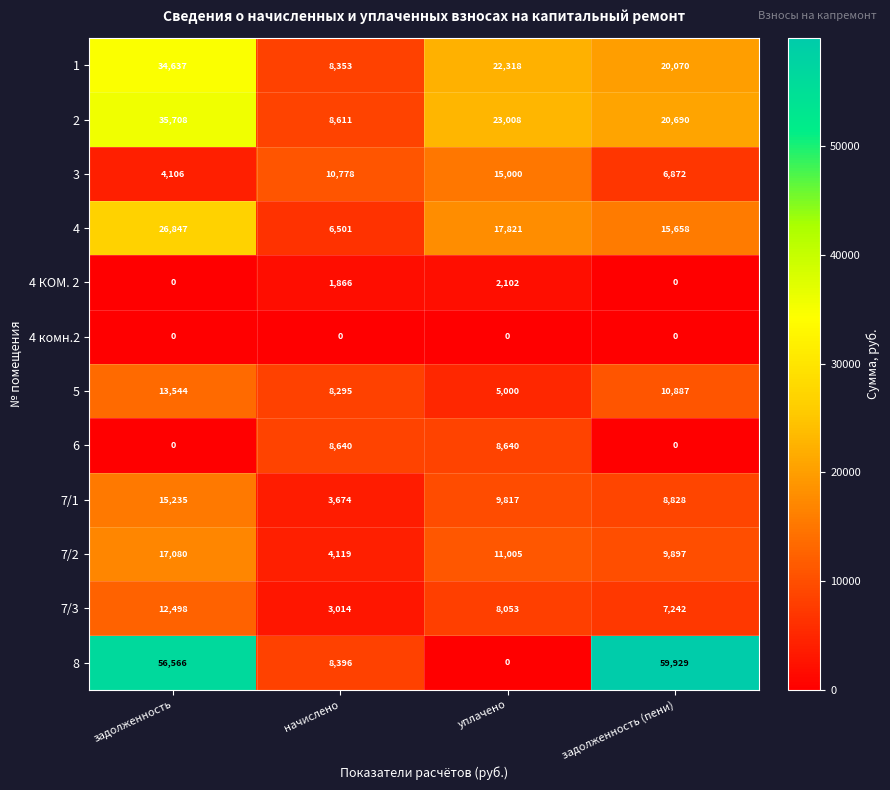

Which series has the largest range (max minus min)?

8